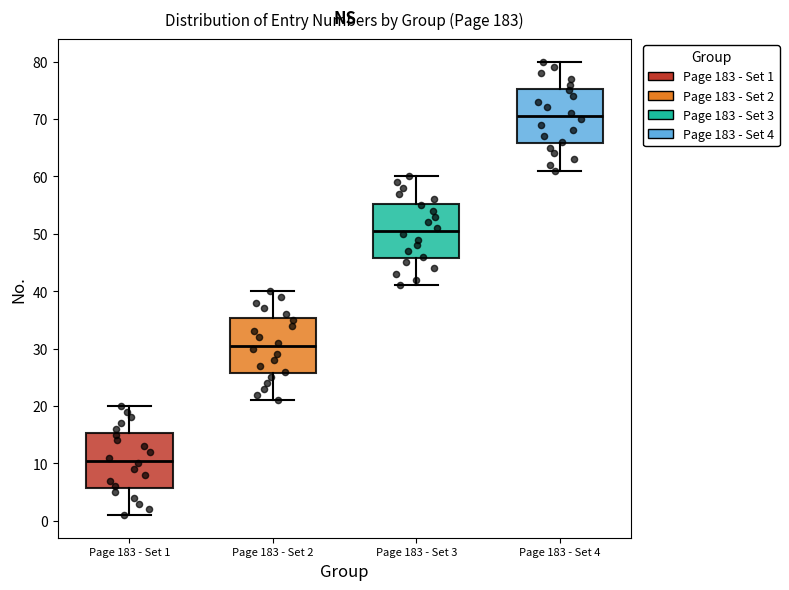

Where does the median line of the box for Page 183 - Set 3 sit on the y-axis? The values are not printed on the chart, so give them approximately, as read against the axis.

51